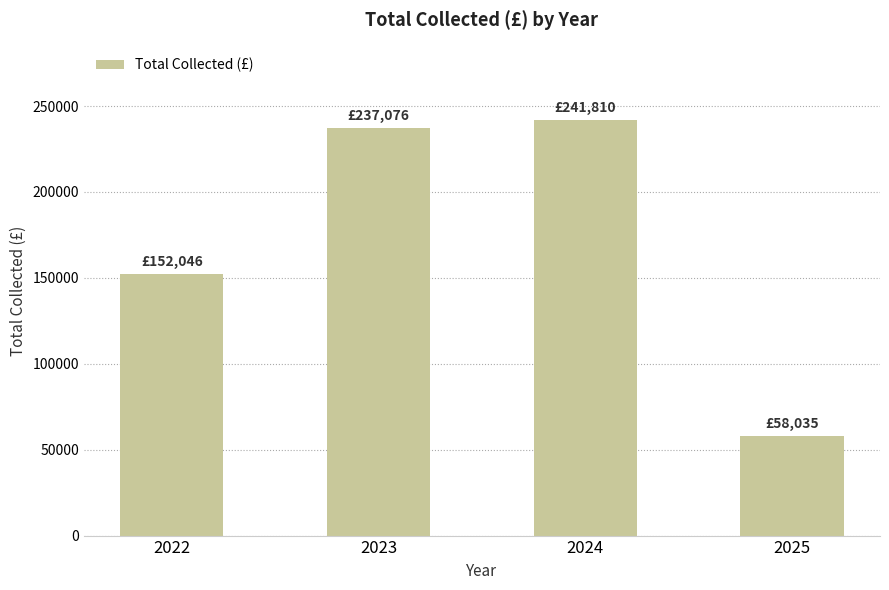

What is the change in value from 2024 to 2025?

-183775.3